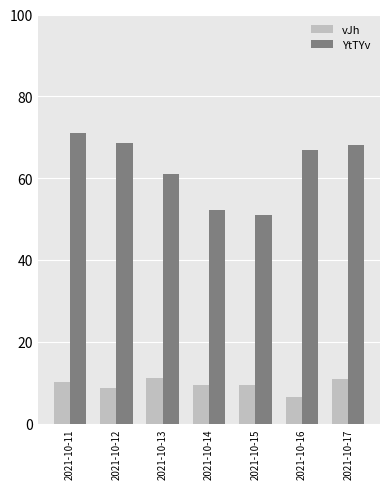

The value of YtTYv at 2021-10-17 is 68.2. True or false?

True